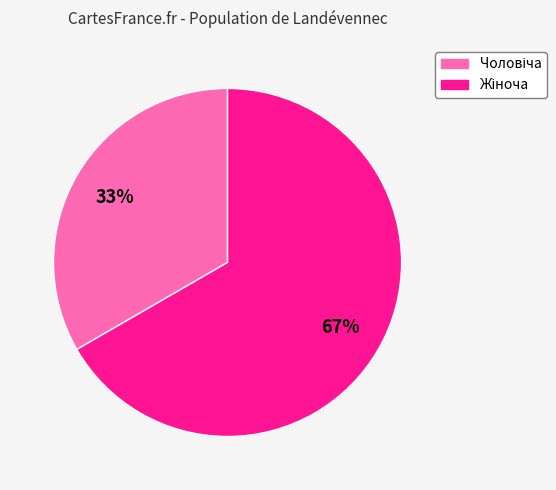

Is there a majority slice in this chart?

Yes